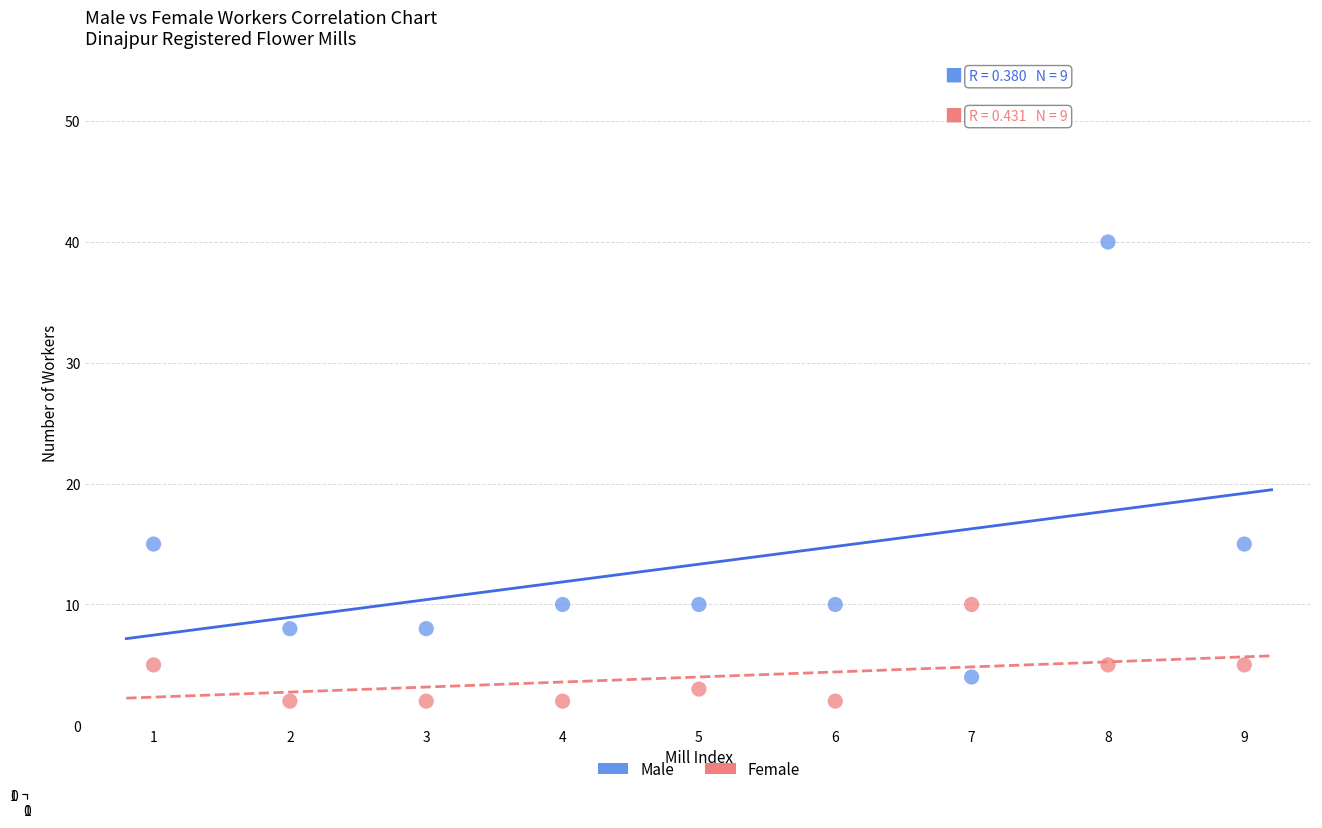

Which series has the widest spread of Y values?

Male